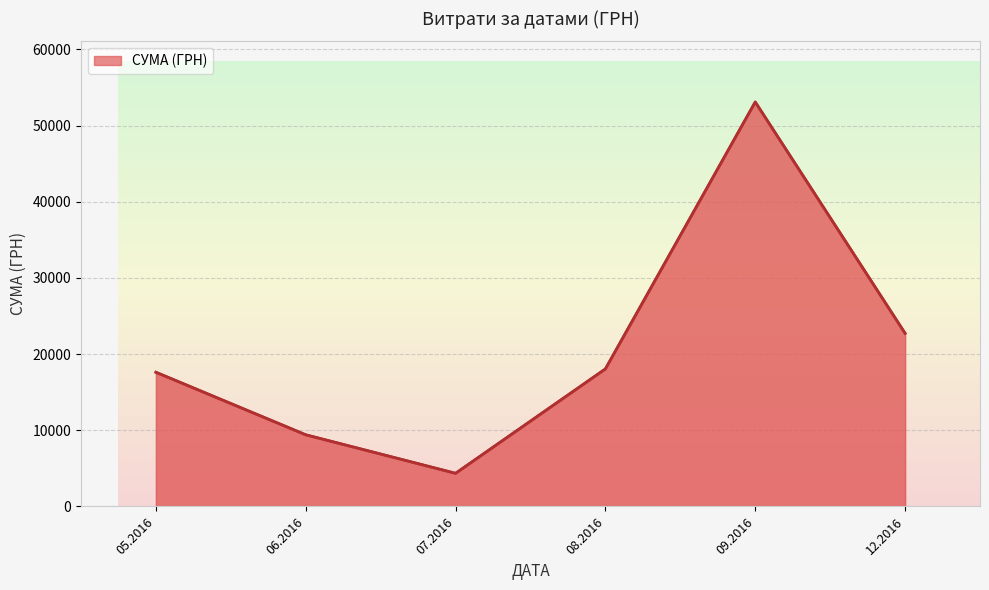

What is the minimum value shown in the chart?

4348.0